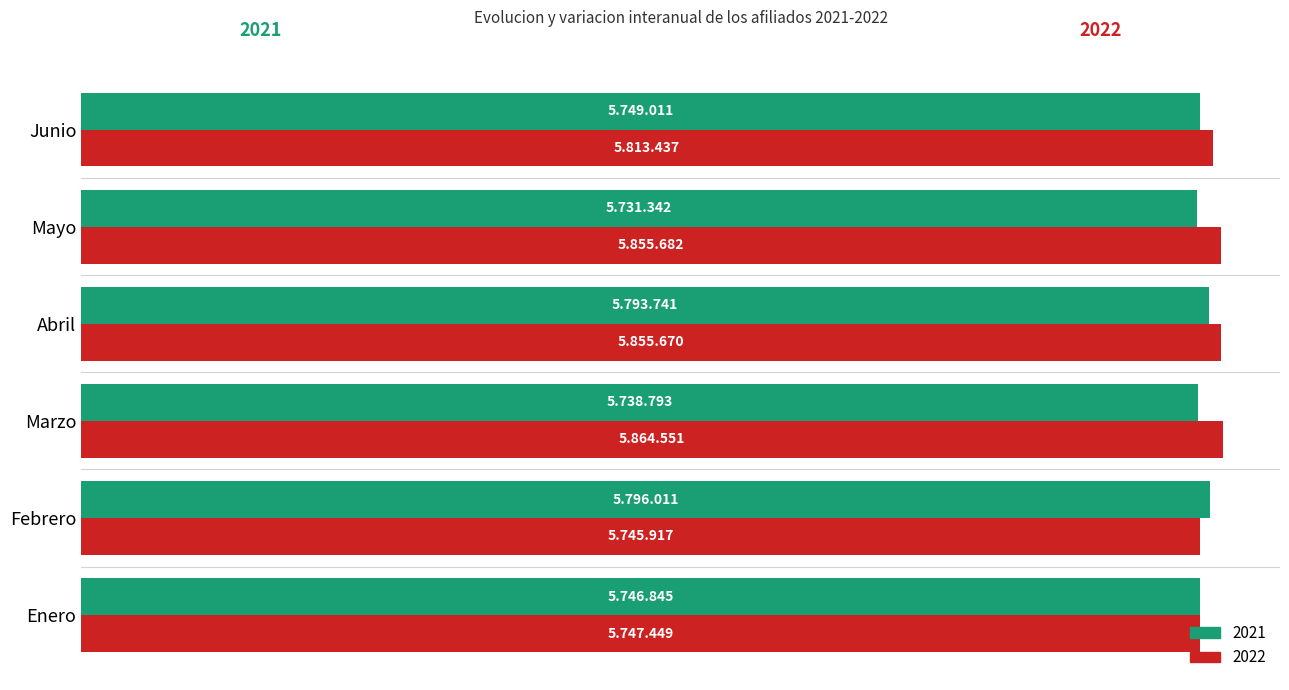

What are all the series names shown in the legend?

2021, 2022